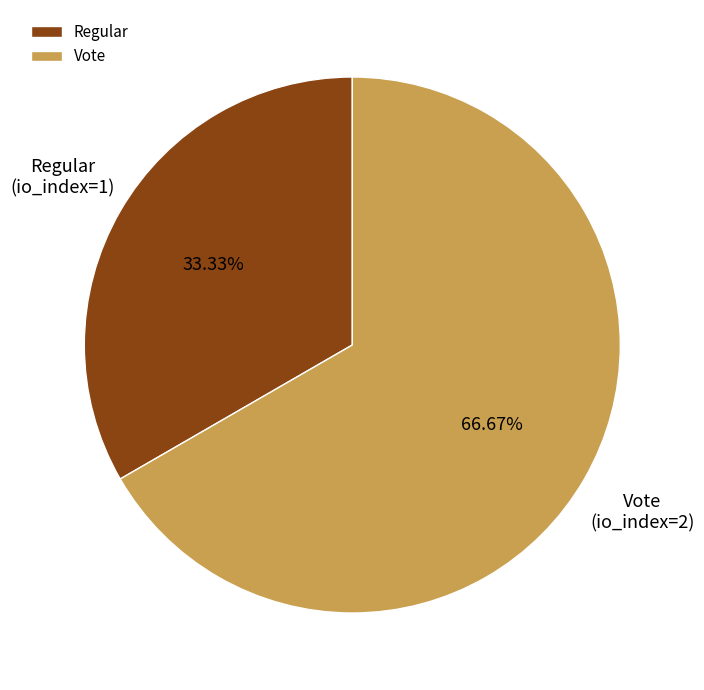

Rank the categories by value from lowest to highest.

Regular, Vote